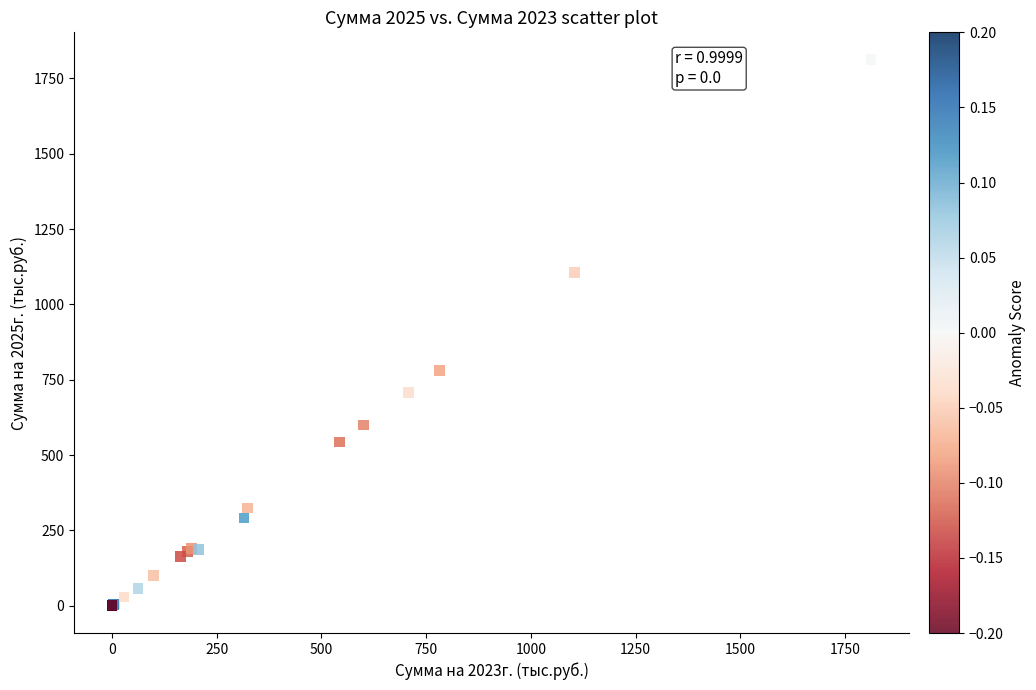

What Y value in the scatter plot is closest to 906?

781